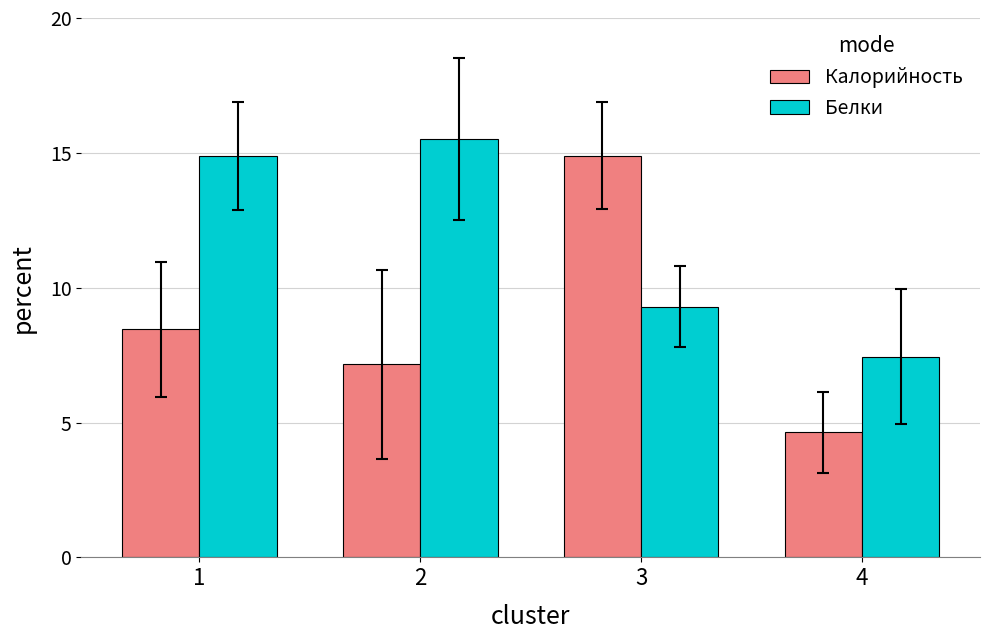

What are all the series names shown in the legend?

Калорийность, Белки